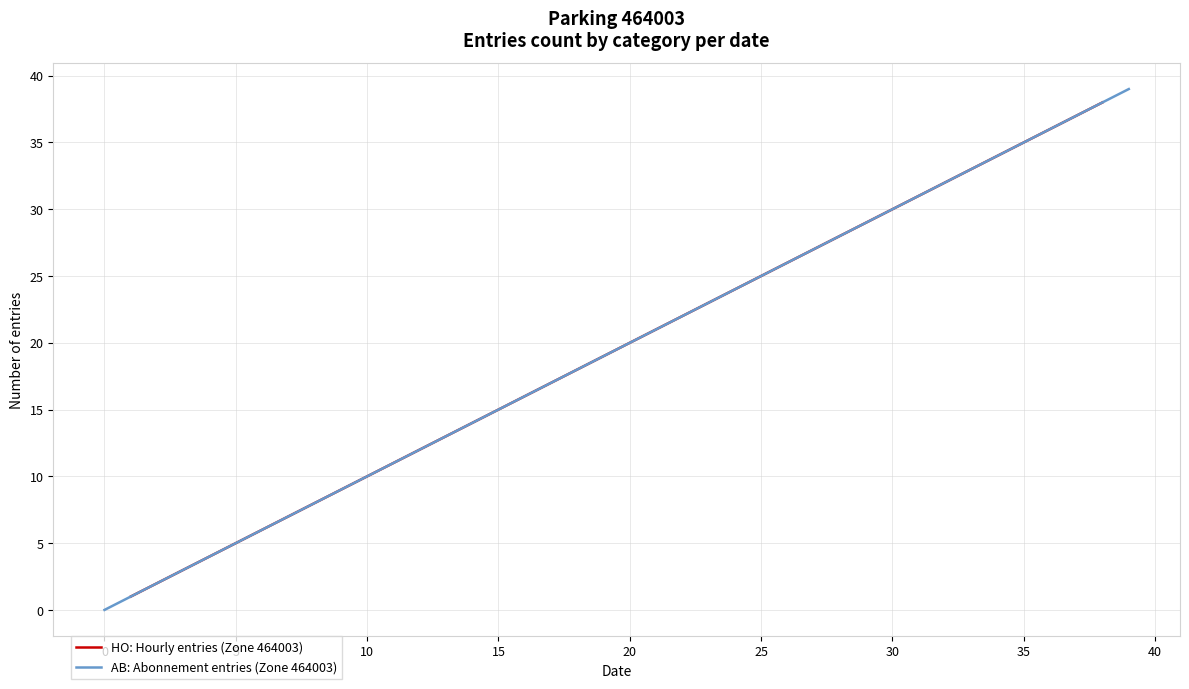

What is the highest value of the HO: Hourly entries (Zone 464003) series?

38